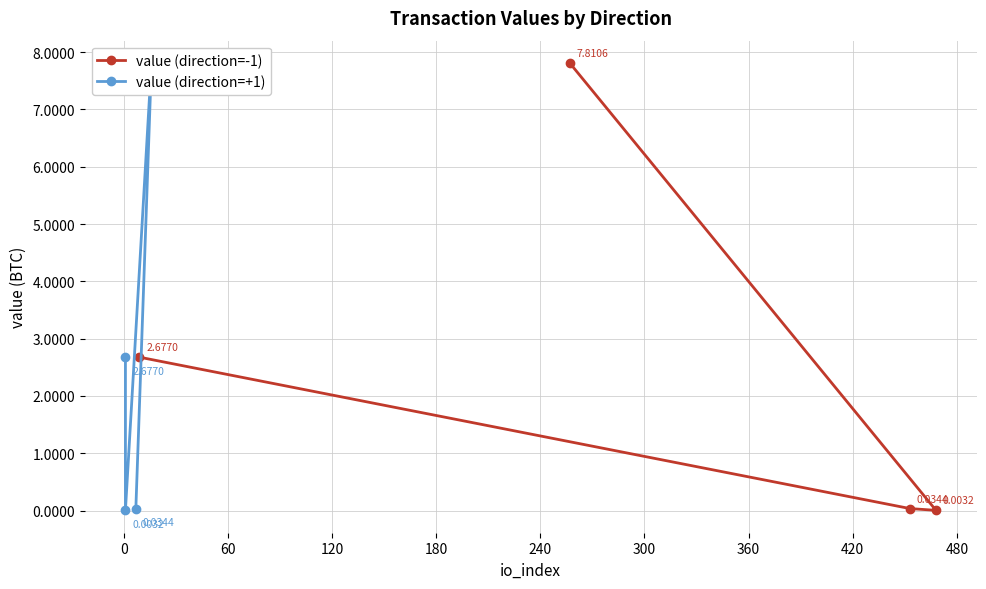

After their last crossing, which series has the higher values: value (direction=+1) or value (direction=-1)?

value (direction=-1)